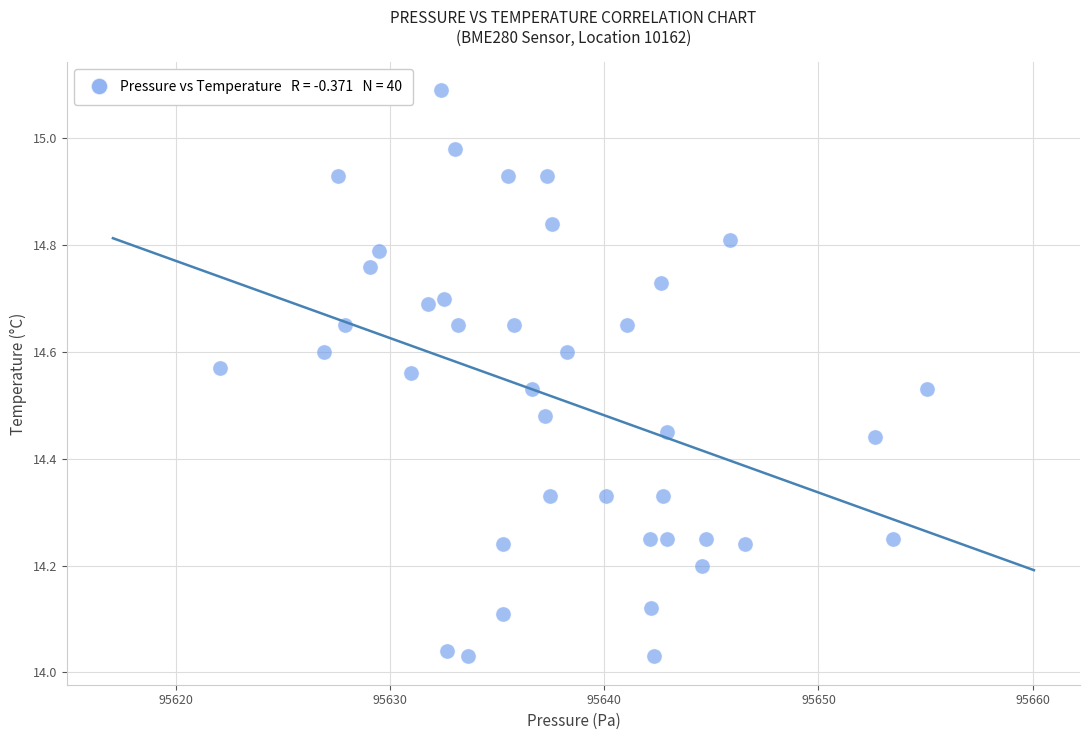

What is the range of Y values (max minus min)?

1.1